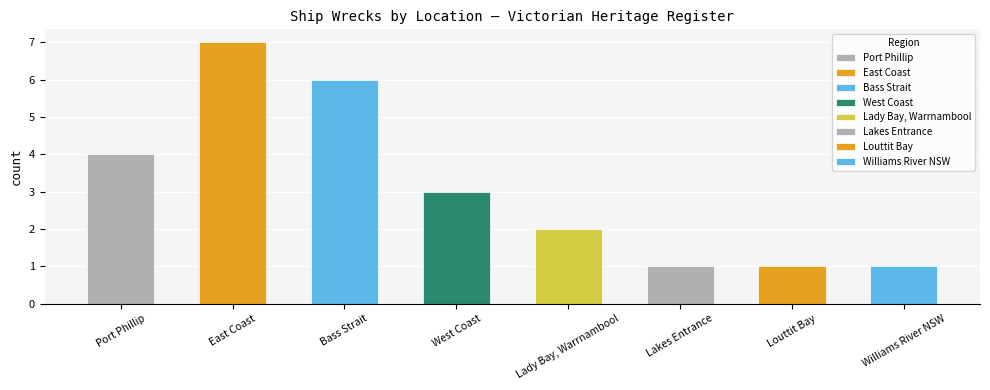

How many distinct data groups are displayed?

1